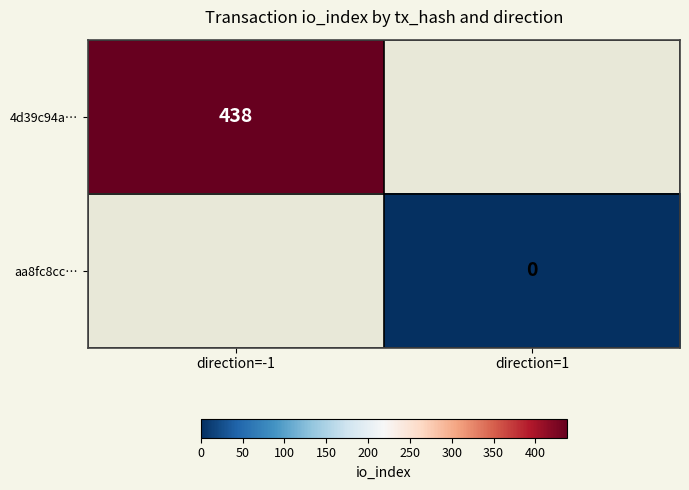

True or false: 4d39c94a… has a value of 607 at direction=-1.

False